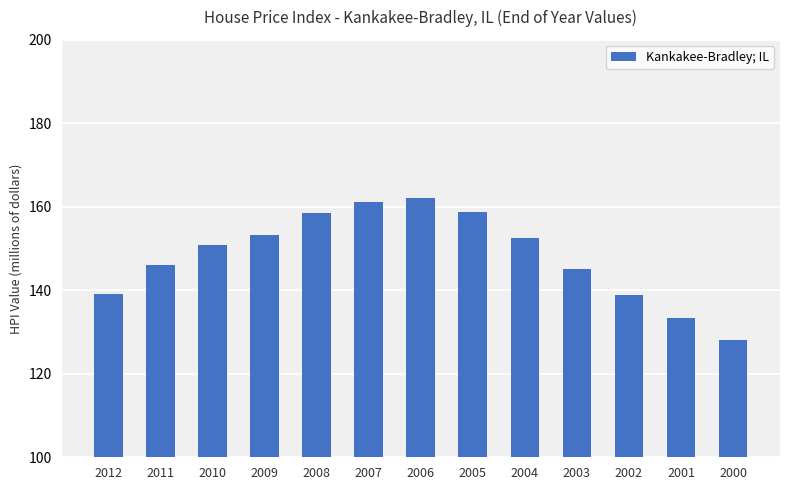

At which label does the data first exceed 150?

2010